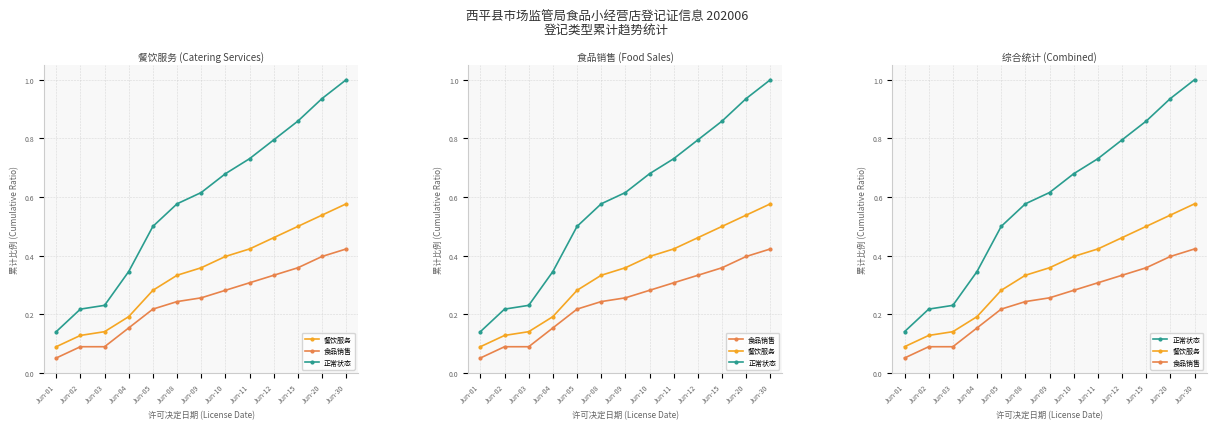

Which series has the widest spread of values?

正常状态